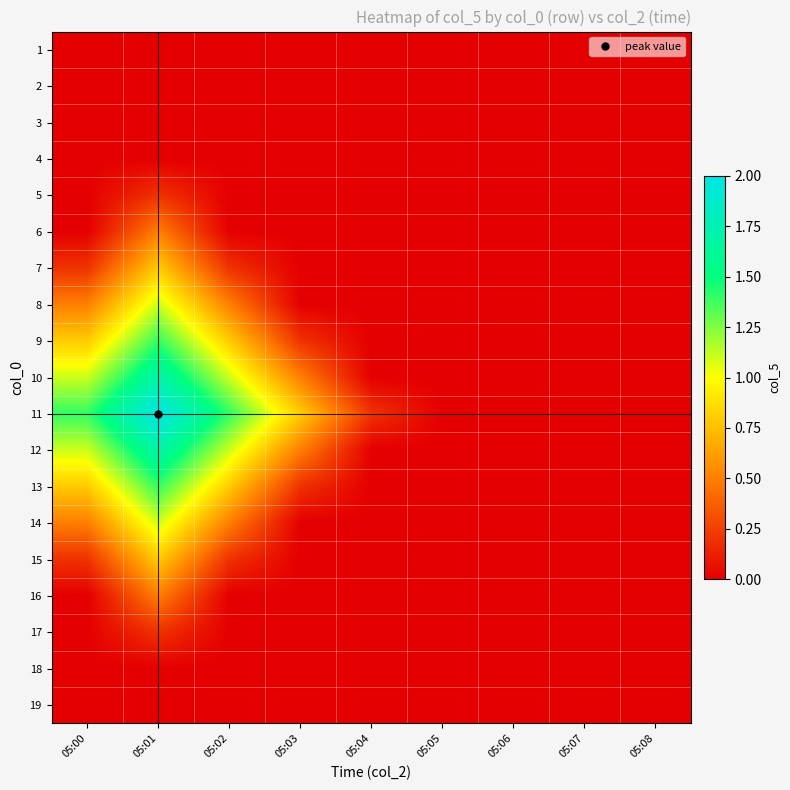

What is the maximum value shown in the chart?

2.0